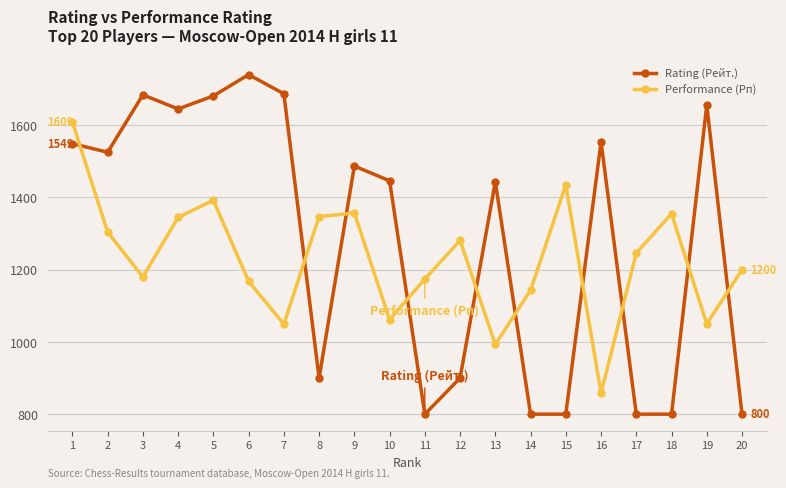

List the series in order of their peak value, lowest first.

Performance (Рп), Rating (Рейт.)